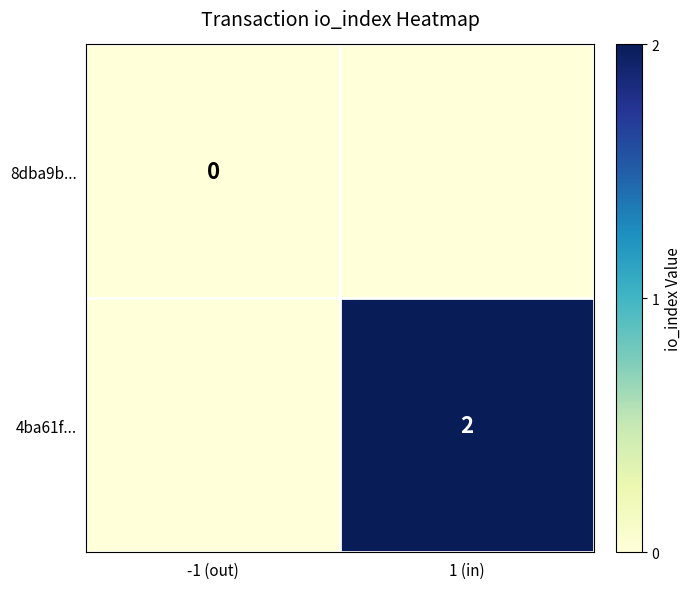

Is it true that 4ba61f... equals 2 at 1 (in)?

True